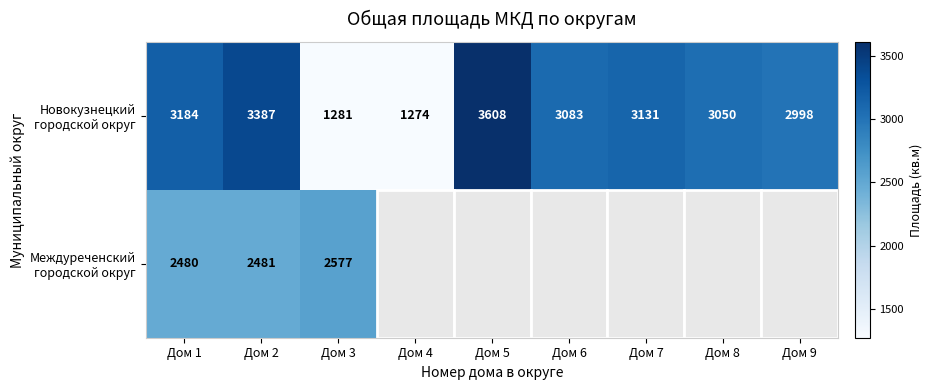

True or false: Новокузнецкий городской округ has a value of 886.8 at Дом 4.

False